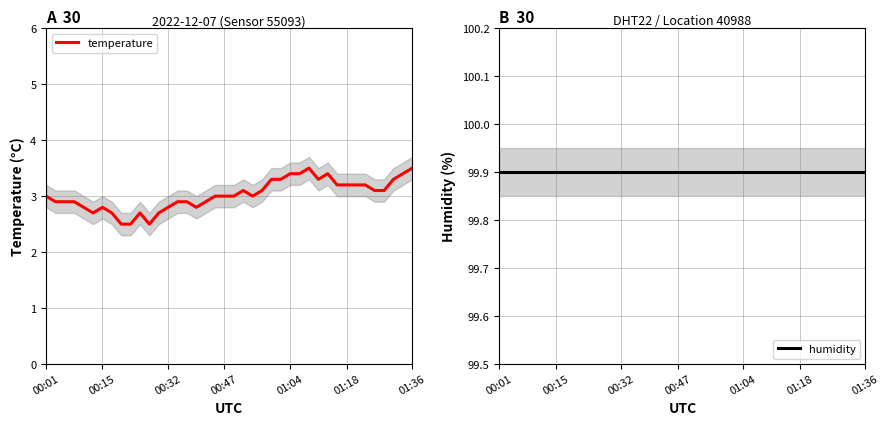

At how many categories does at least one series exceed 96?

40